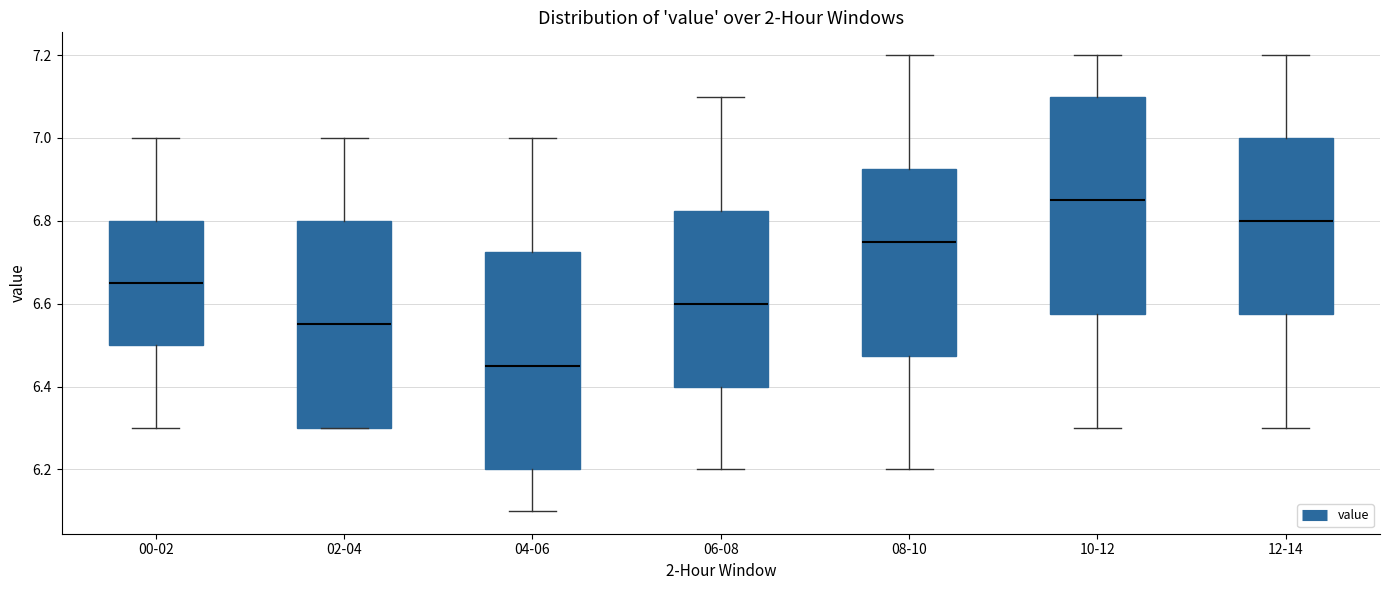

Reading left to right, transcribe this box plot: for each box, give where its median line is, the range the box spans, and where its two whiskers end, as read against the y-axis. The values are not printed on the chart, so give them approximately, as read against the axis.

00-02: median 6.66, box 6.50 to 6.80, whiskers 6.30 to 7.00
02-04: median 6.56, box 6.30 to 6.80, whiskers 6.30 to 7.00
04-06: median 6.46, box 6.20 to 6.72, whiskers 6.10 to 7.00
06-08: median 6.60, box 6.40 to 6.82, whiskers 6.20 to 7.10
08-10: median 6.76, box 6.48 to 6.92, whiskers 6.20 to 7.20
10-12: median 6.86, box 6.58 to 7.10, whiskers 6.30 to 7.20
12-14: median 6.80, box 6.58 to 7.00, whiskers 6.30 to 7.20